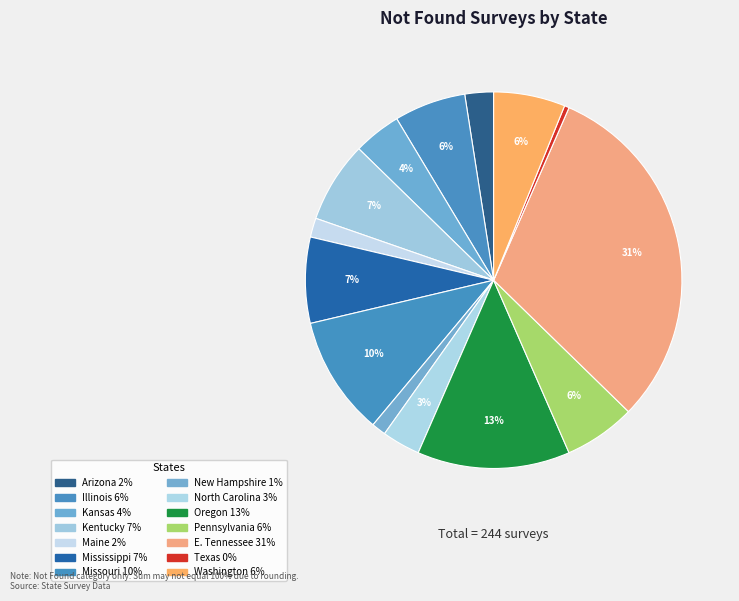

Count the number of slices in the pie.

14